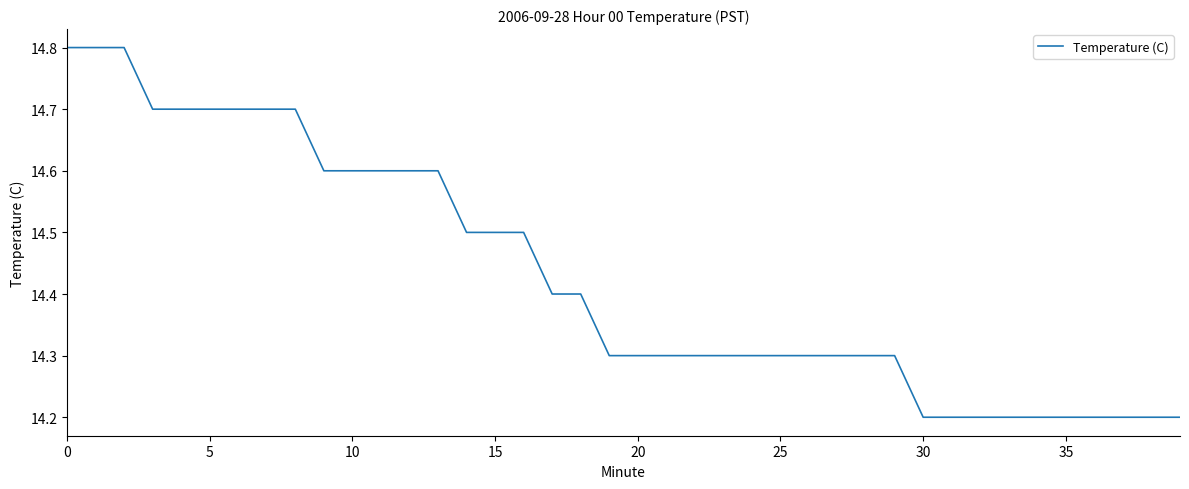

How many lines are shown in the chart?

1